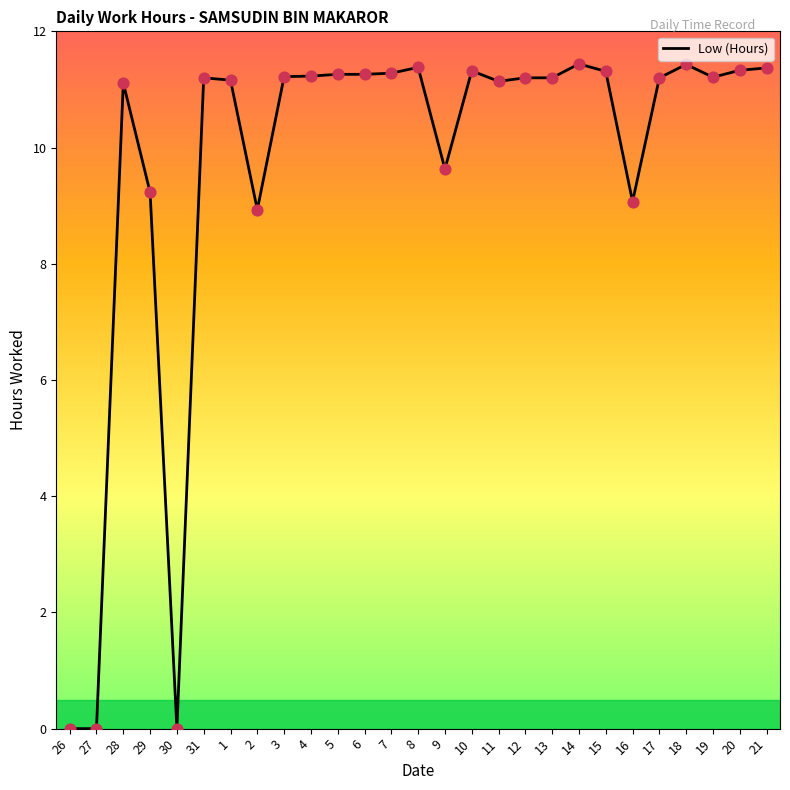

What is the change in value from 19 to 20?

+0.1